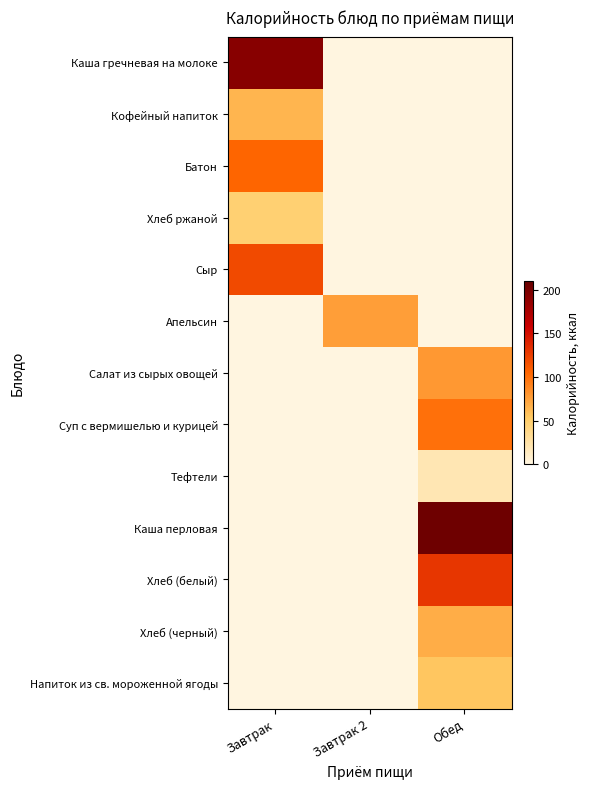

Reading left to right, what are all the values shown in this chart?

Каша гречневая на молоке: Завтрак=192.4	Завтрак 2=0.0	Обед=0.0
Кофейный напиток: Завтрак=64.4	Завтрак 2=0.0	Обед=0.0
Батон: Завтрак=105.2	Завтрак 2=0.0	Обед=0.0
Хлеб ржаной: Завтрак=47.1	Завтрак 2=0.0	Обед=0.0
Сыр: Завтрак=119.1	Завтрак 2=0.0	Обед=0.0
Апельсин: Завтрак=0.0	Завтрак 2=75.6	Обед=0.0
Салат из сырых овощей: Завтрак=0.0	Завтрак 2=0.0	Обед=79.2
Суп с вермишелью и курицей: Завтрак=0.0	Завтрак 2=0.0	Обед=99.9
Тефтели: Завтрак=0.0	Завтрак 2=0.0	Обед=19.6
Каша перловая: Завтрак=0.0	Завтрак 2=0.0	Обед=205.1
Хлеб (белый): Завтрак=0.0	Завтрак 2=0.0	Обед=129.1
Хлеб (черный): Завтрак=0.0	Завтрак 2=0.0	Обед=68.7
Напиток из св. мороженной ягоды: Завтрак=0.0	Завтрак 2=0.0	Обед=55.7